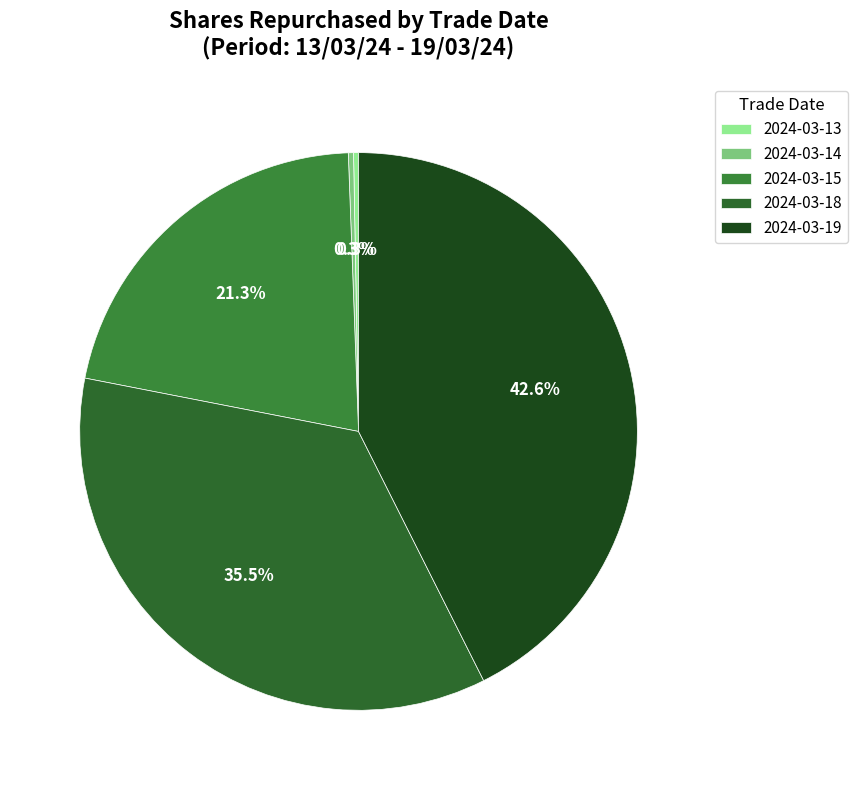

Combined, do 2024-03-14 and 2024-03-13 account for over 50%?

No